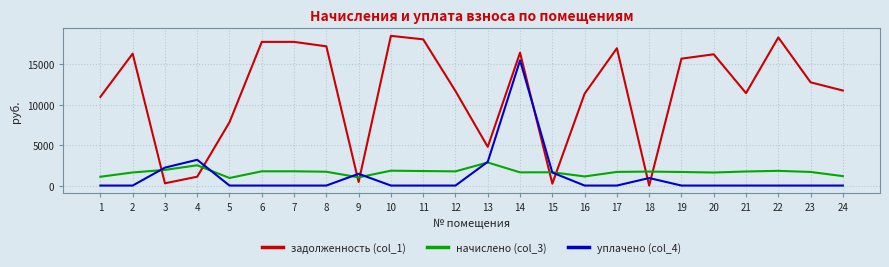

At which category is the sum across all series the highest?

14